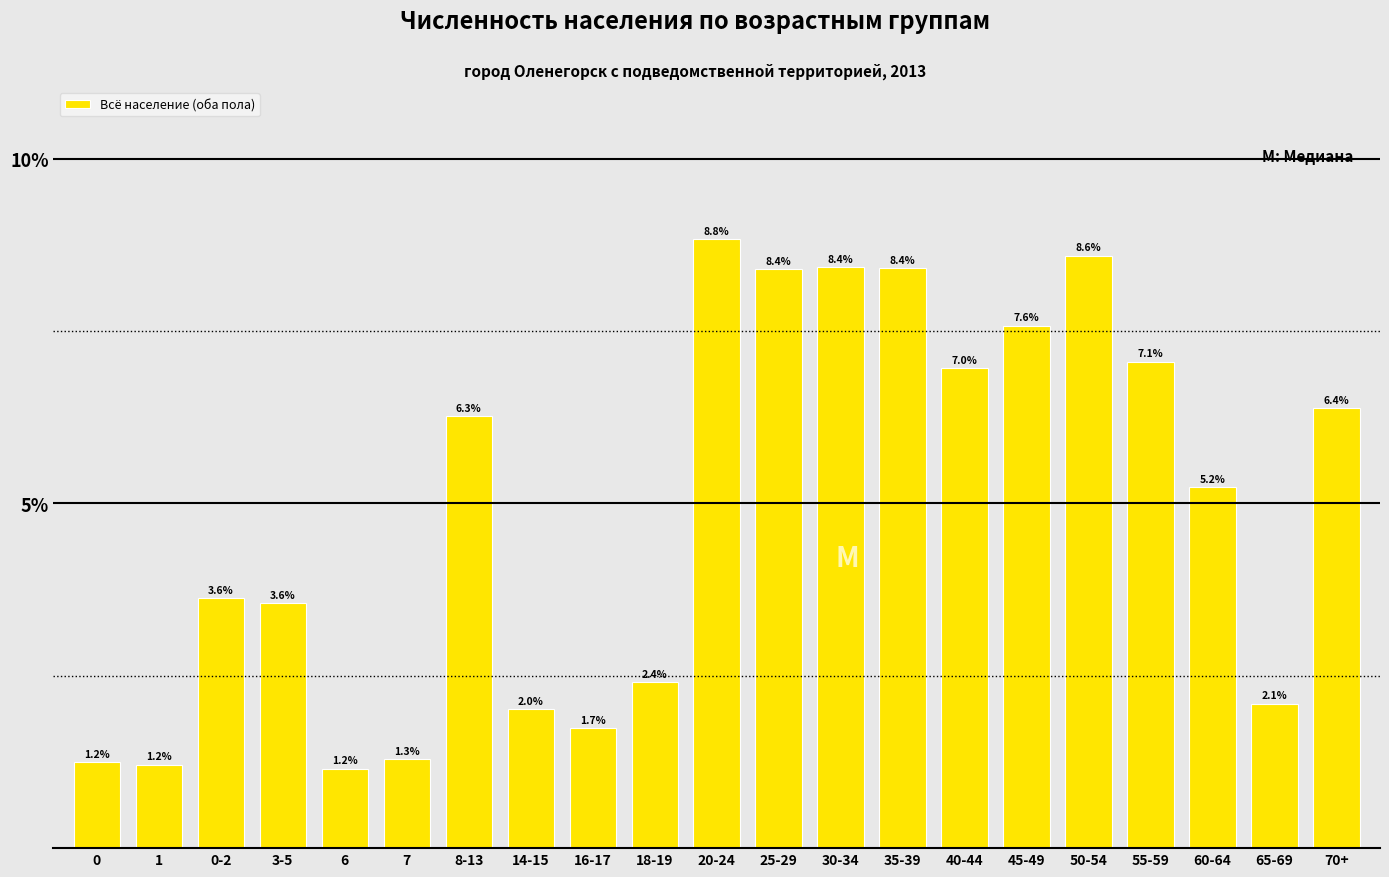

Reading right to left, list all the values displayed in this chart.

6.4	2.1	5.2	7.1	8.6	7.6	7.0	8.4	8.4	8.4	8.8	2.4	1.7	2.0	6.3	1.3	1.2	3.6	3.6	1.2	1.2